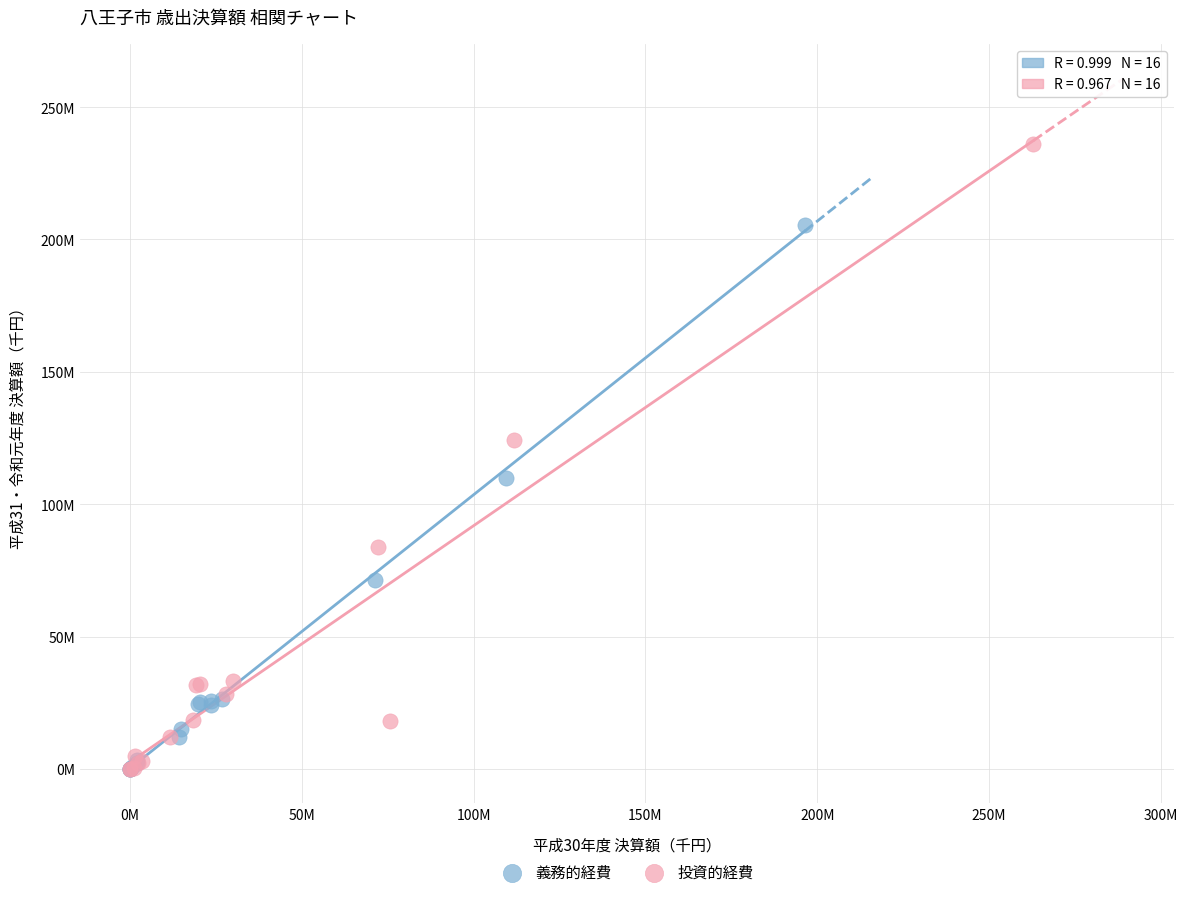

What are all the series names shown in the legend?

義務的経費, 投資的経費